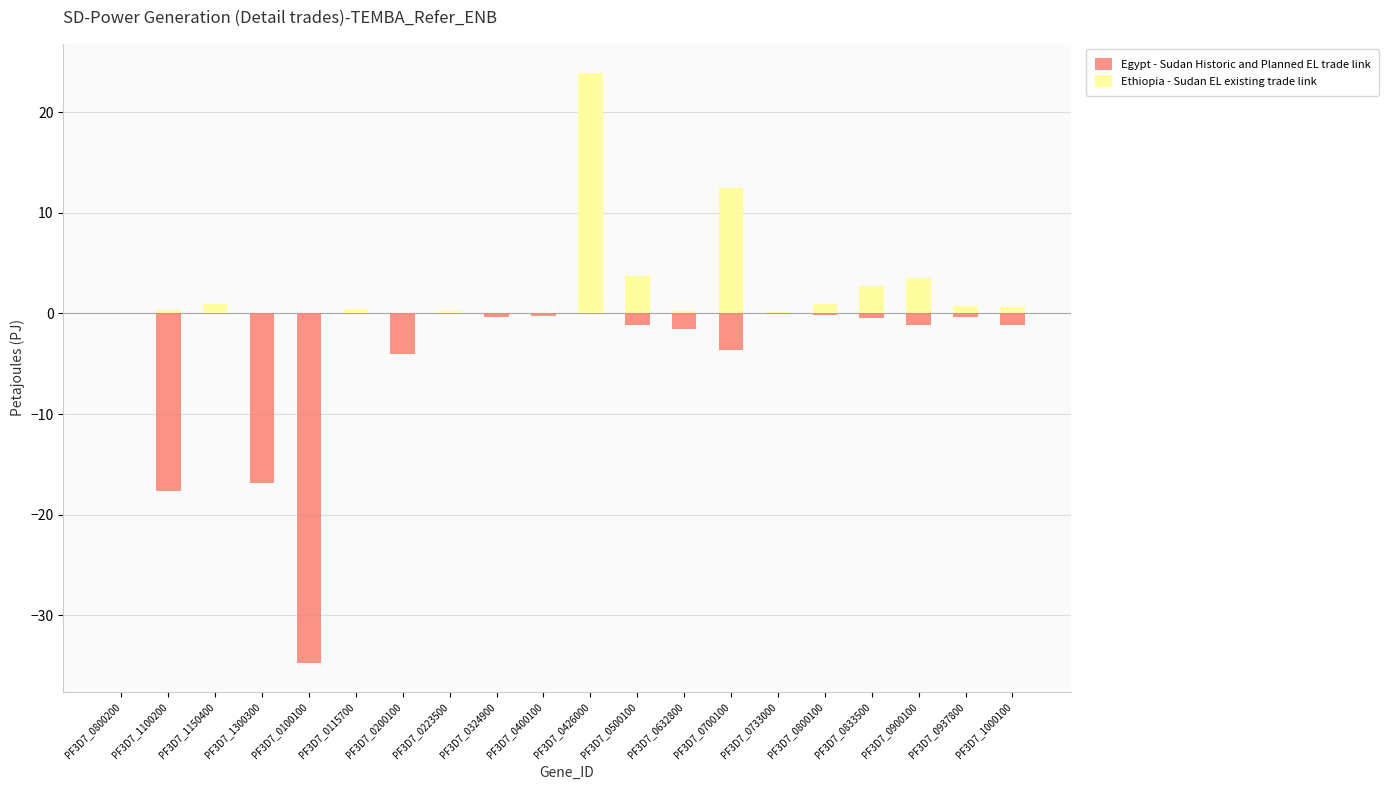

What is the difference between the second highest and second lowest values in the Egypt - Sudan Historic and Planned EL trade link series?

17.6